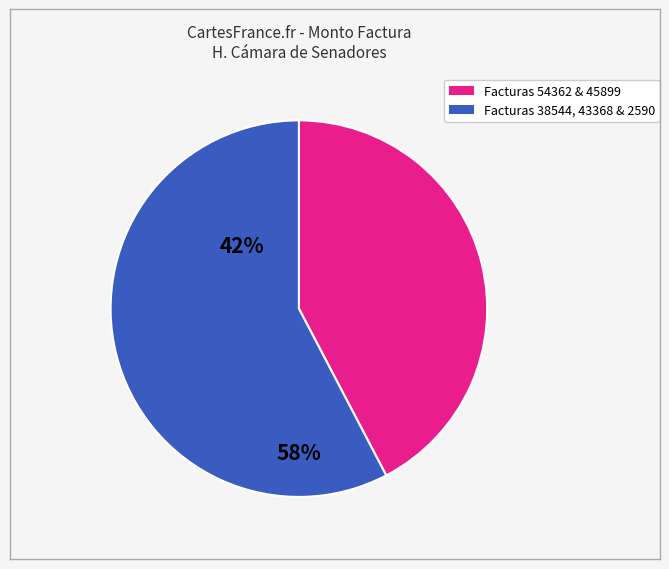

Is there any slice that represents more than half of the pie?

Yes